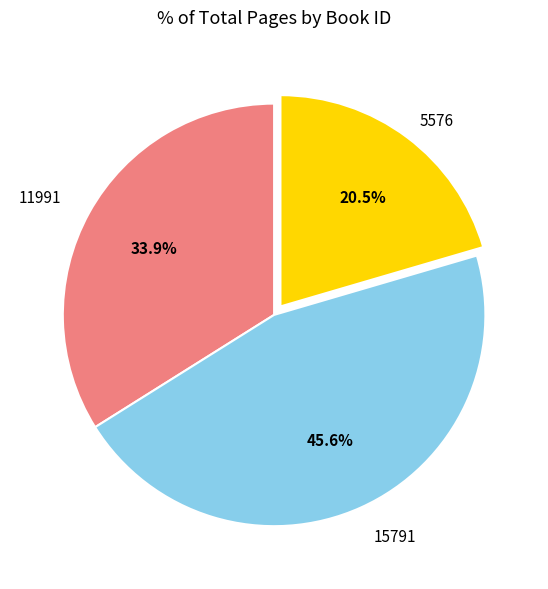

Does any single category account for the majority?

No